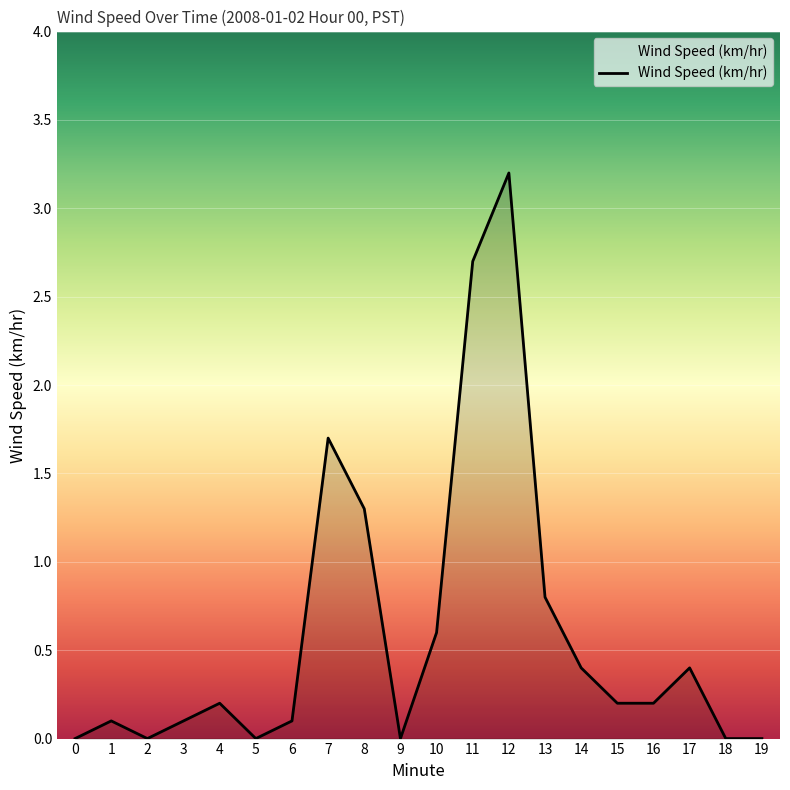

What is the difference between the values at 8 and 7?

0.4